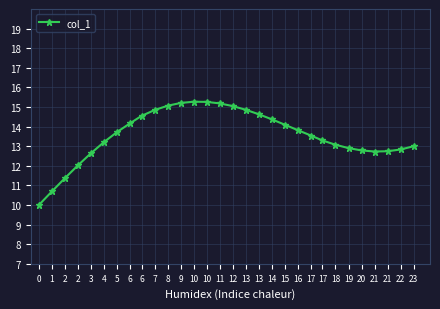

True or false: the data shows 4.1 at 23.

False